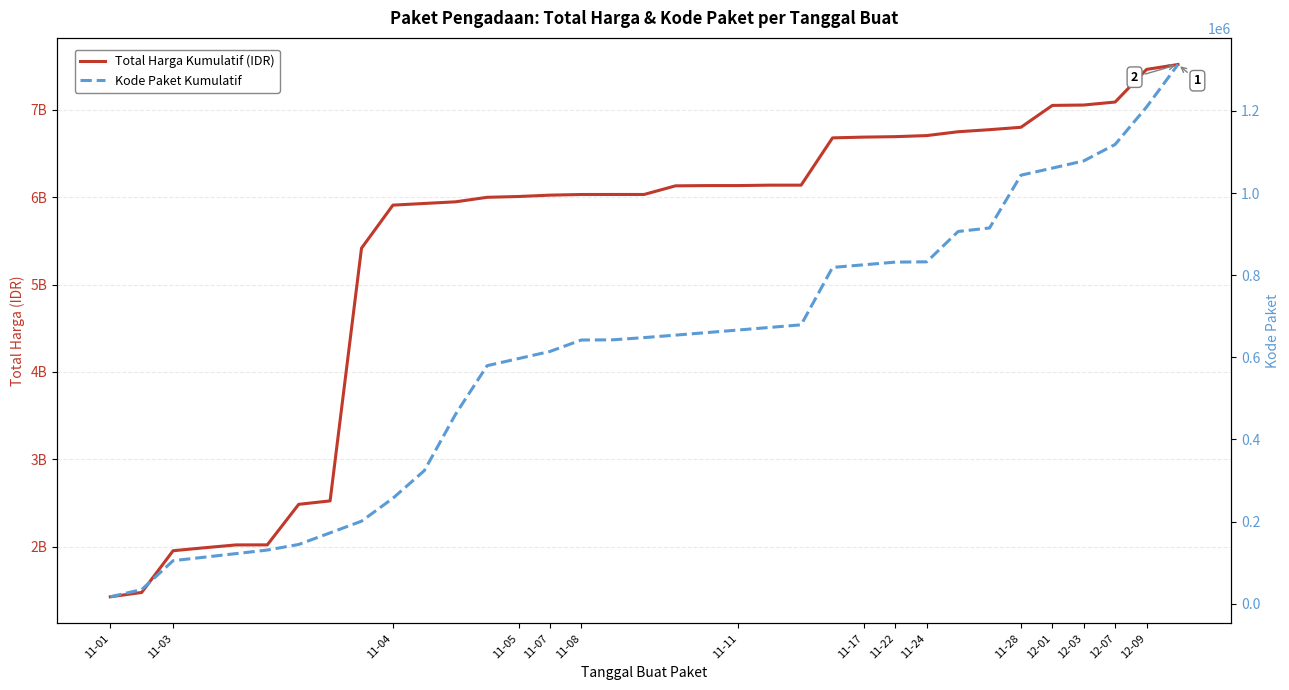

Is the value of Total Harga Kumulatif (IDR) at 30 greater than the value of Kode Paket Kumulatif at 34?

Yes